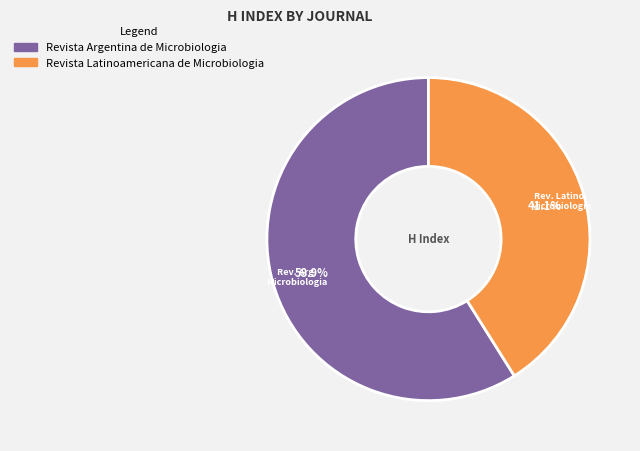

To the nearest percent, what is the average slice percentage?

50%